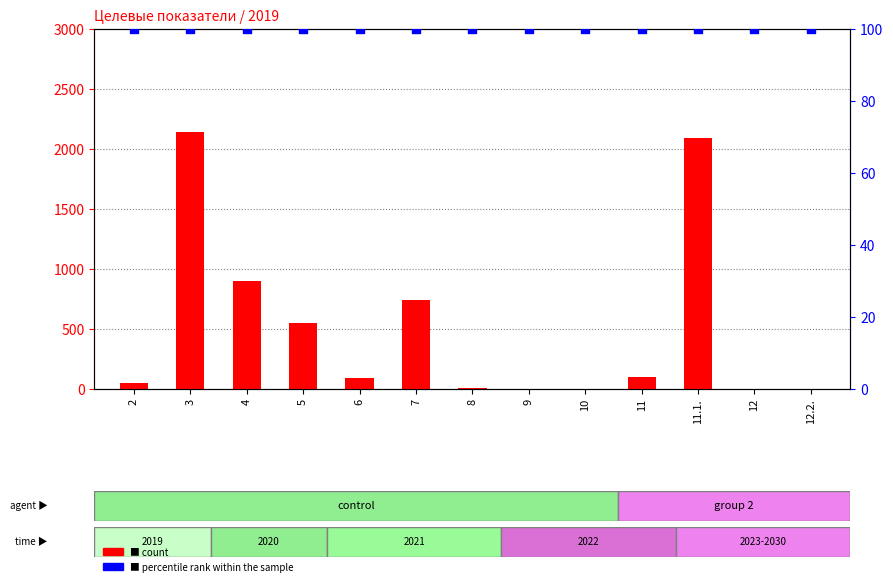

What are all the series names shown in the legend?

count, percentile rank within the sample